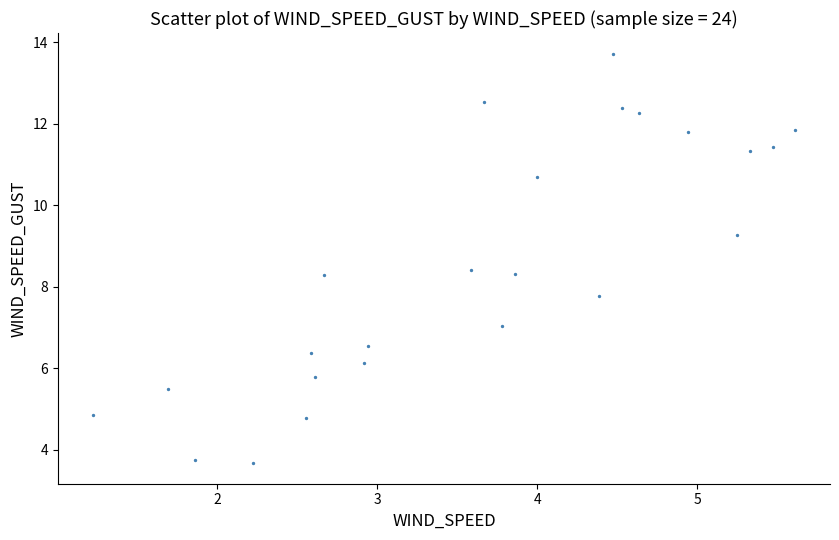

What is the range of X values (max minus min)?

4.4